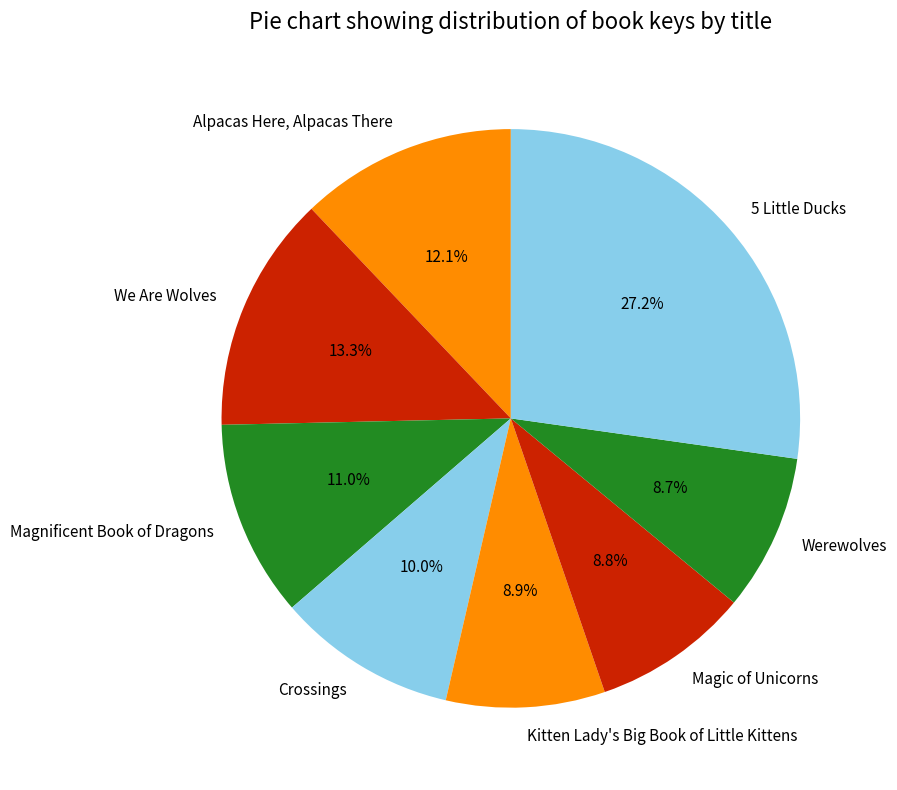

Count the number of slices in the pie.

8